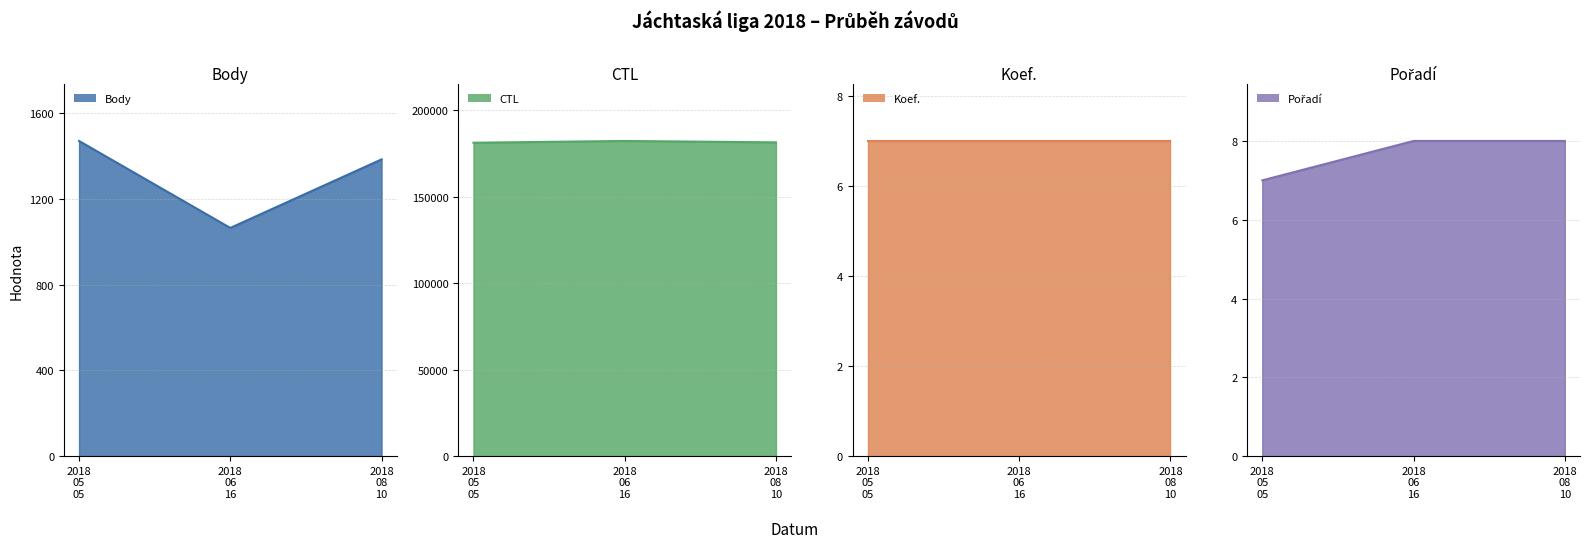

Where is CTL nearest to the value 181619?

2018 08 10